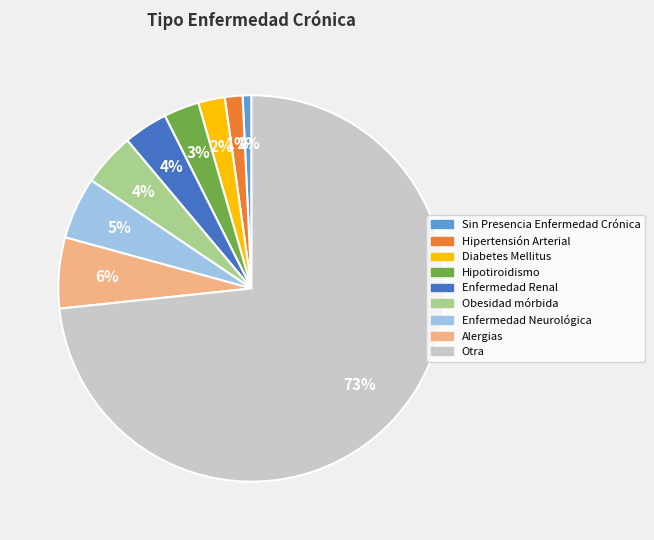

To the nearest percent, what is the difference between the Otra and Enfermedad Renal slice percentages?

70%